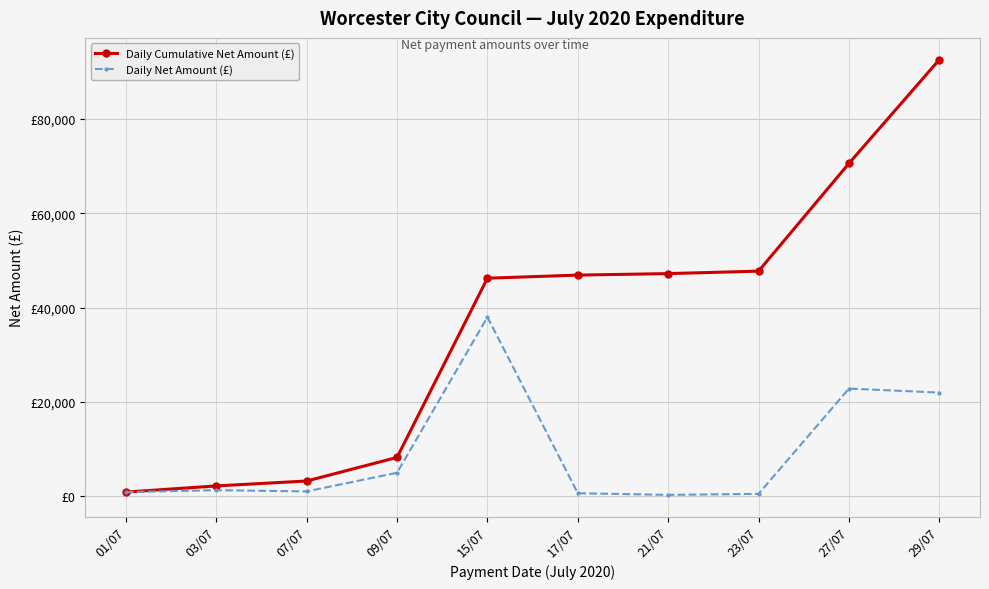

Which series has the largest total across all categories?

Daily Cumulative Net Amount (£)